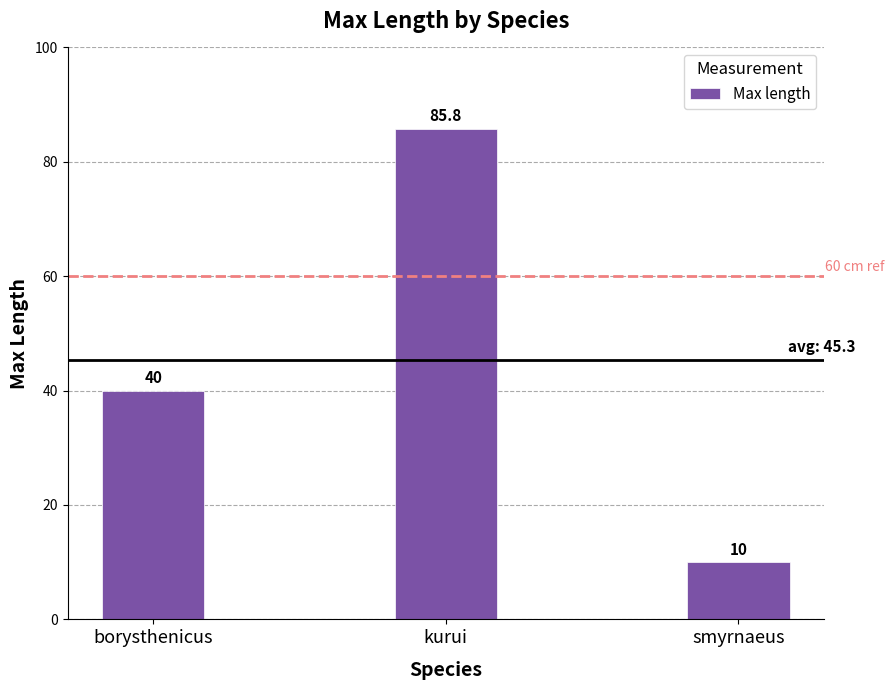

What is the maximum value shown in the chart?

85.8